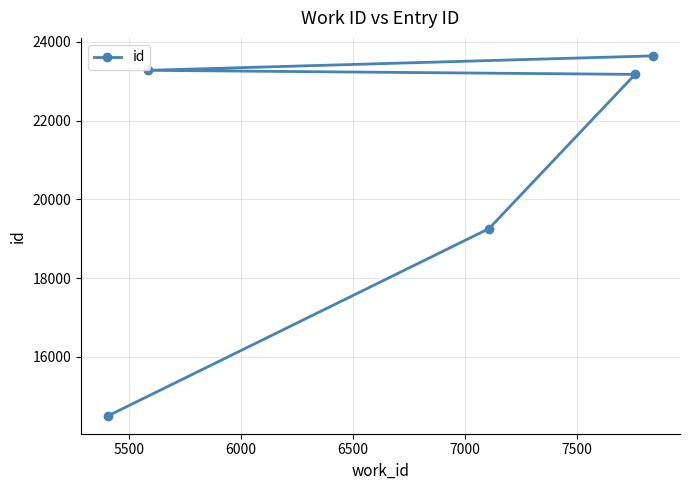

What is the difference between the maximum and second lowest values?

4389